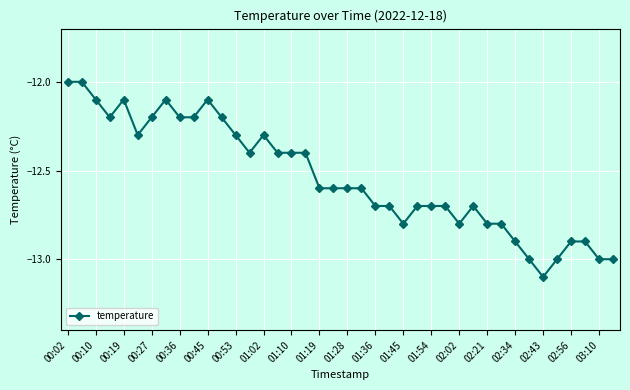

What is the value of the 7th point from the left?

-12.2